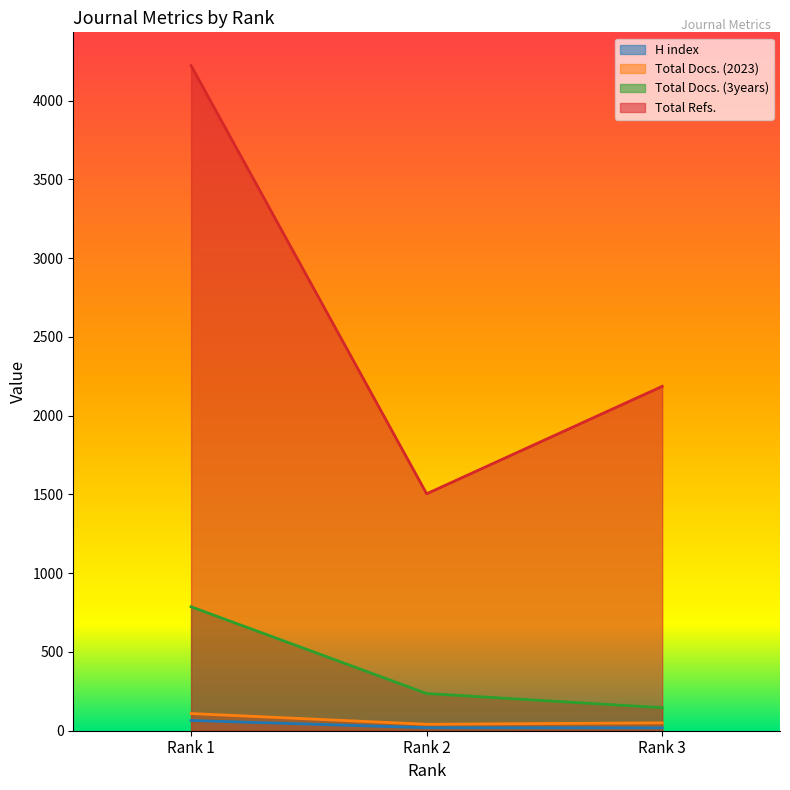

Is it true that H index equals 65 at Rank 1?

True